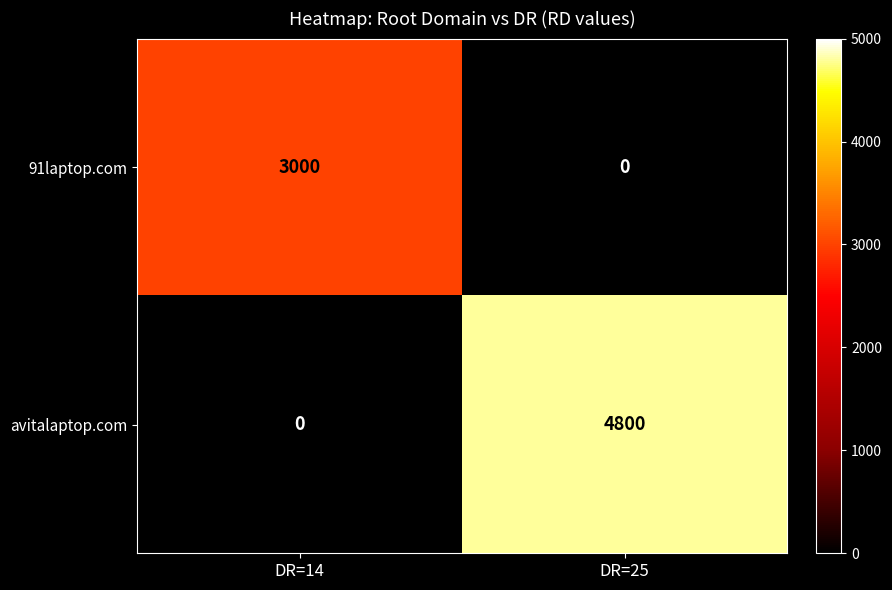

Which series has the largest total across all categories?

avitalaptop.com